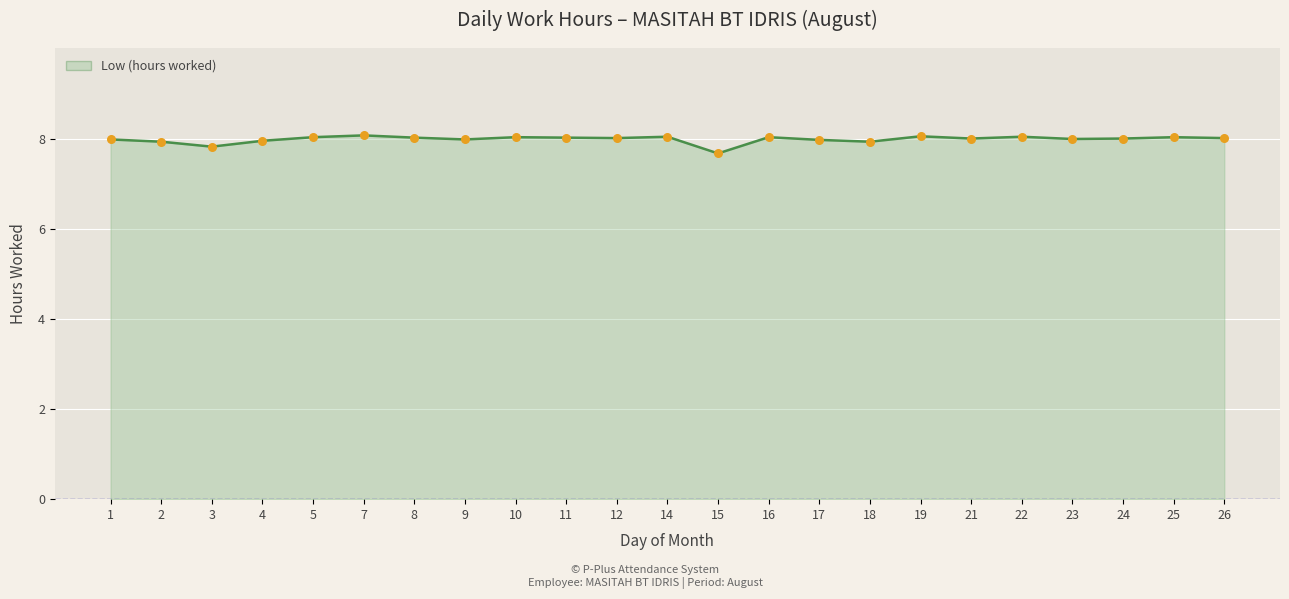

Between 23 and 15, which is larger?

23